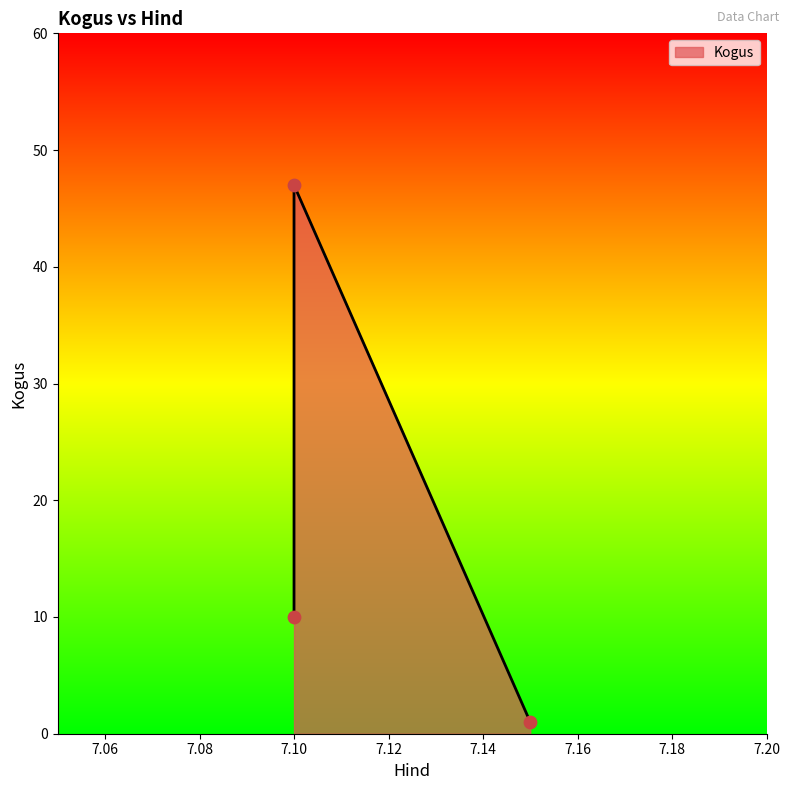

Between 7.1 and 7.15, which is larger?

7.1